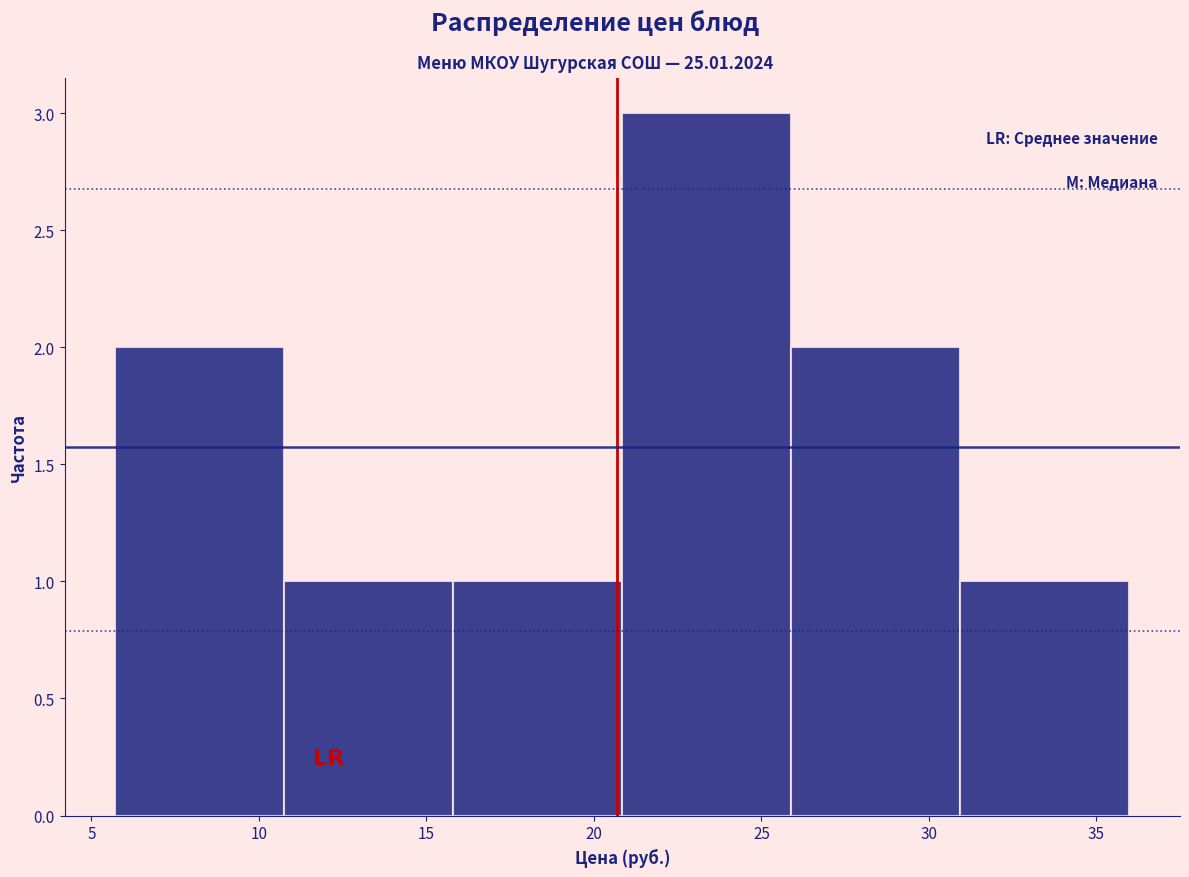

Reading left to right, list every bar in this chart as the range it spans on the x-axis followed by its height. Neither the bar edges nor the heights are printed on the chart, so give them approximately, as read against the axes.

5.5 to 11.0: 2
11.0 to 16.0: 1
16.0 to 21.0: 1
21.0 to 26.0: 3
26.0 to 31.0: 2
31.0 to 36.0: 1